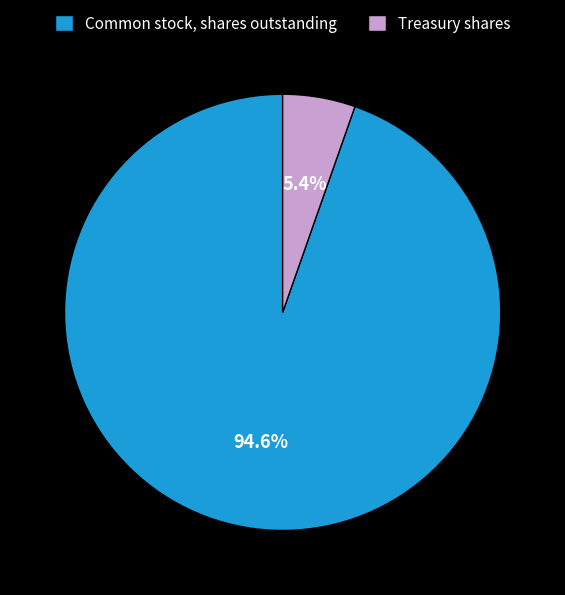

The Common stock, shares outstanding slice represents 81% of the pie. True or false?

False